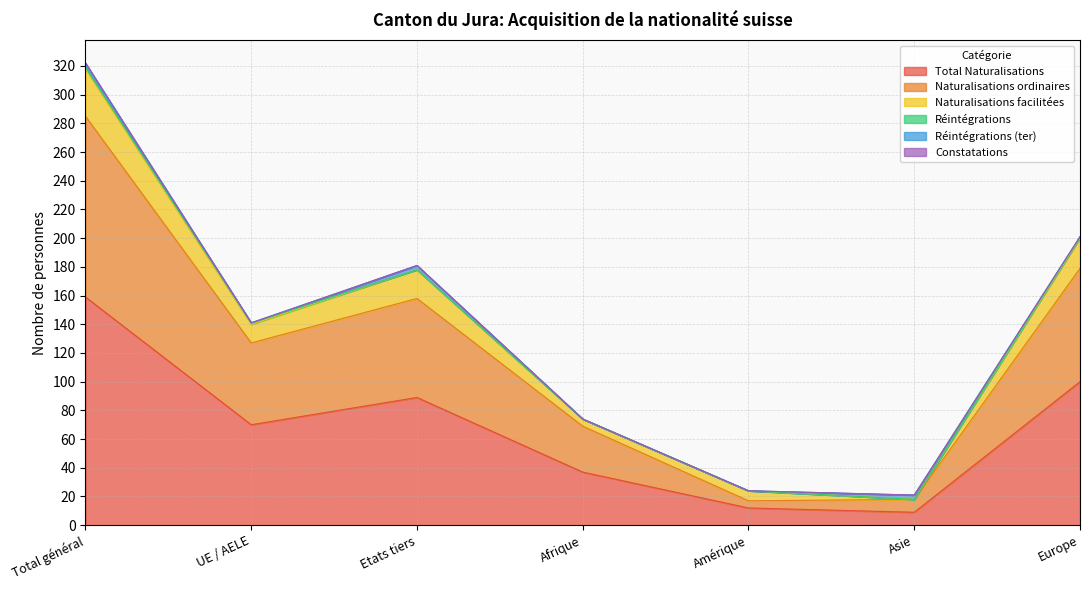

Which series has the widest spread of values?

Total Naturalisations